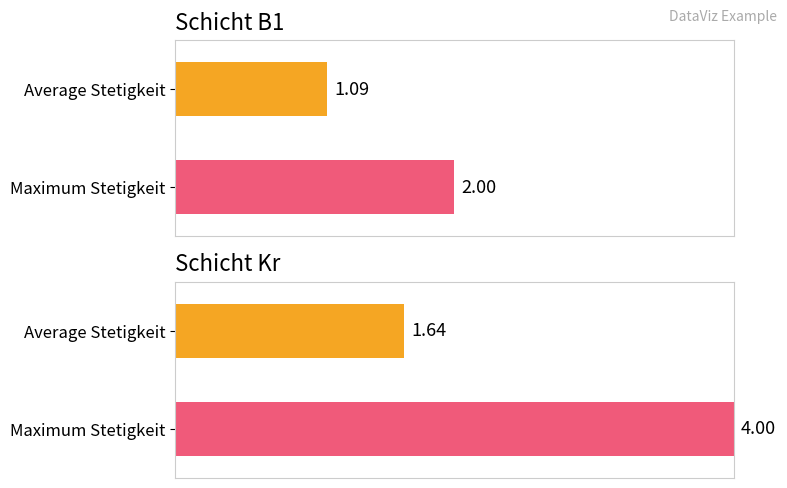

List the series in order of their peak value, lowest first.

Average utilization, Maximum utilization